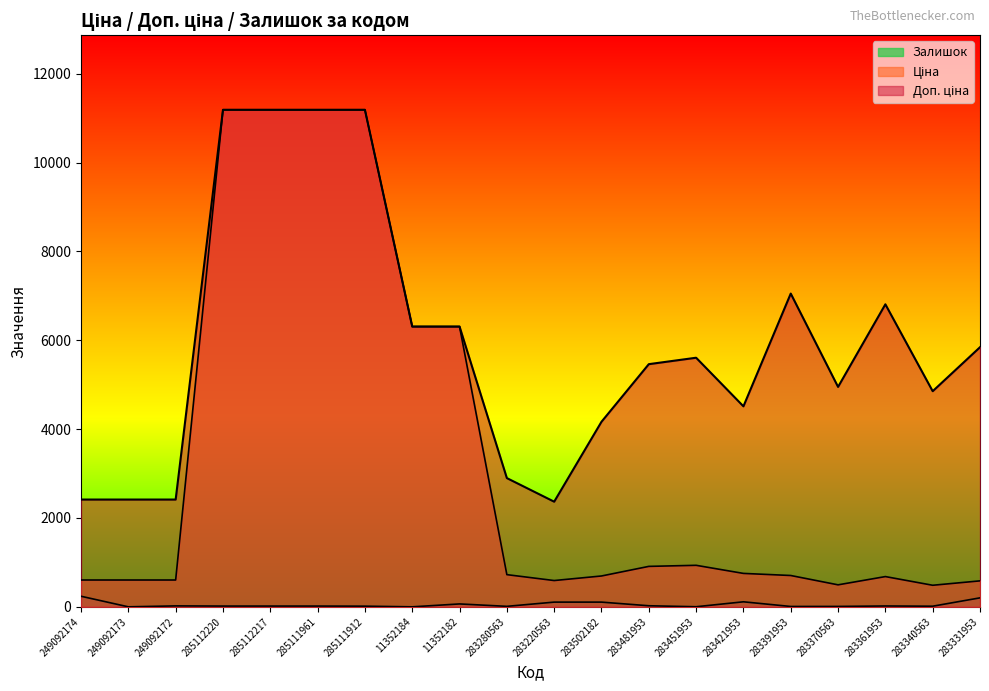

True or false: Доп. ціна and Залишок cross at least once.

False